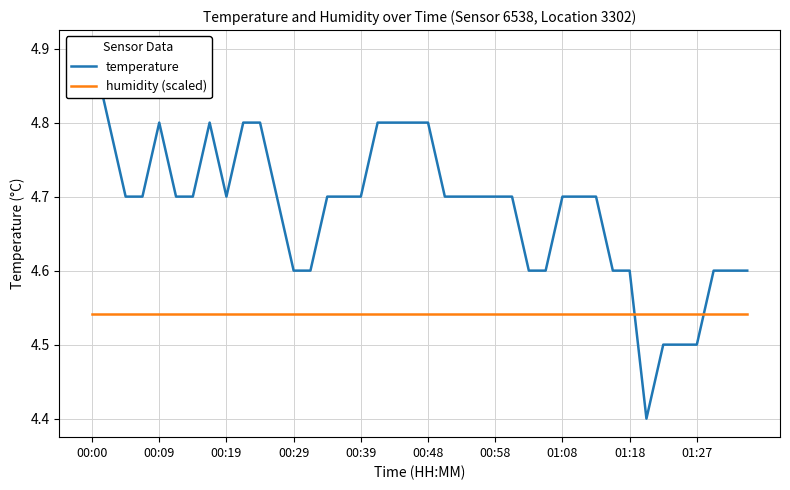

Reading right to left, transcribe all the data shown in this chart.

temperature: 4.6	4.6	4.6	4.5	4.5	4.5	4.4	4.6	4.6	4.7	4.7	4.7	4.6	4.6	4.7	4.7	4.7	4.7	4.7	4.8	4.8	4.8	4.8	4.7	4.7	4.7	4.6	4.6	4.7	4.8	4.8	4.7	4.8	4.7	4.7	4.8	4.7	4.7	4.8	4.9
humidity (scaled): 4.5	4.5	4.5	4.5	4.5	4.5	4.5	4.5	4.5	4.5	4.5	4.5	4.5	4.5	4.5	4.5	4.5	4.5	4.5	4.5	4.5	4.5	4.5	4.5	4.5	4.5	4.5	4.5	4.5	4.5	4.5	4.5	4.5	4.5	4.5	4.5	4.5	4.5	4.5	4.5